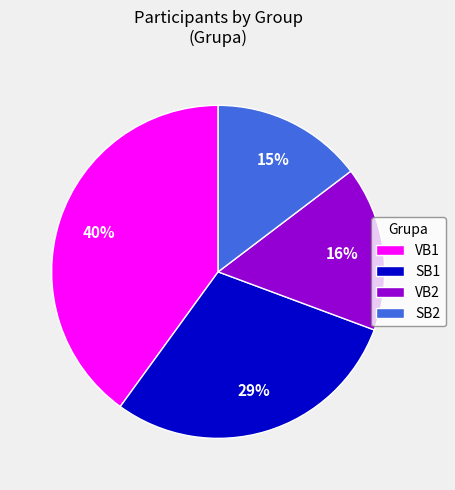

What is the ratio of the value at VB1 to the value at VB2?

2.5